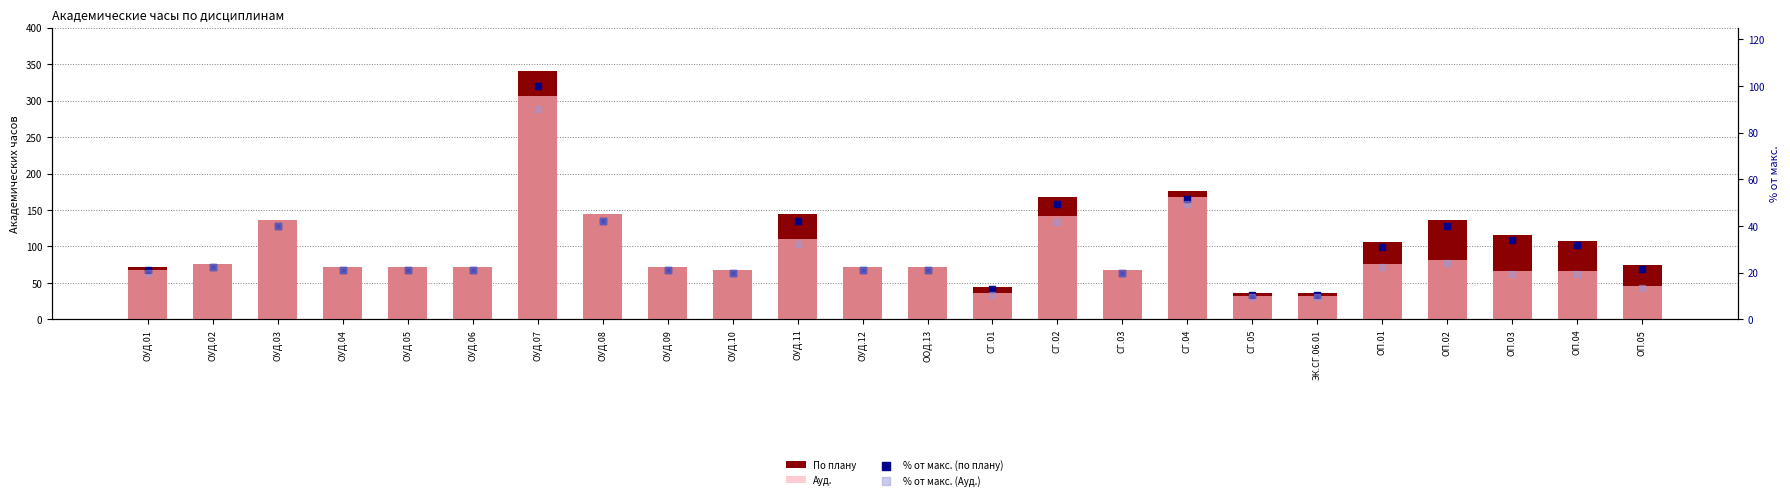

What are all the series names shown in the legend?

По плану, Ауд., % от макс. (по плану), % от макс. (Ауд.)